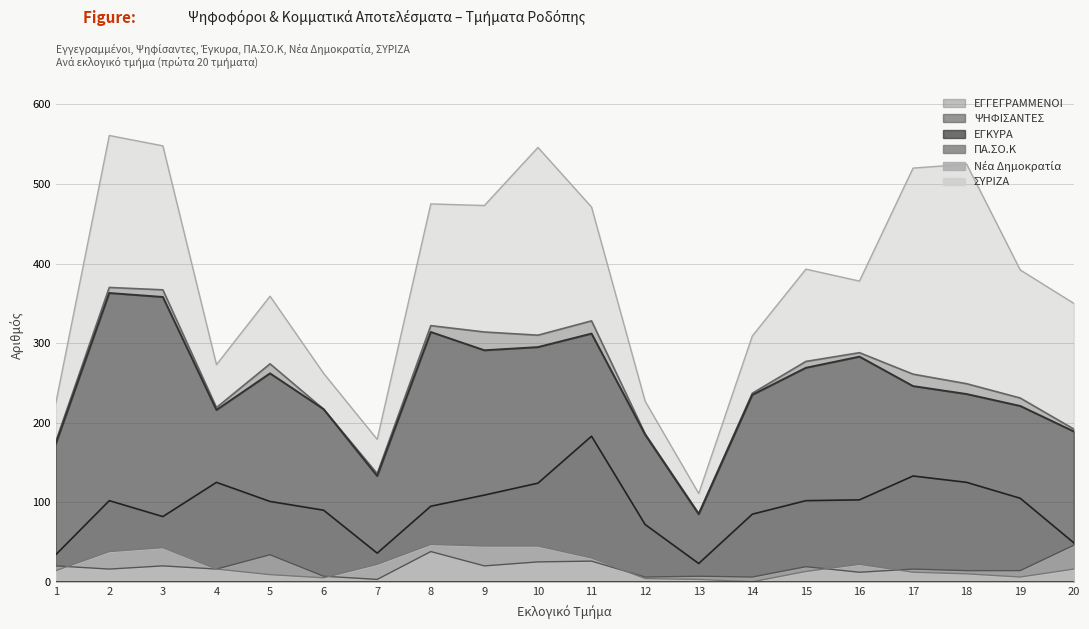

What is the sum of the ΠΑ.ΣΟ.Κ values at 15 and 14?

187